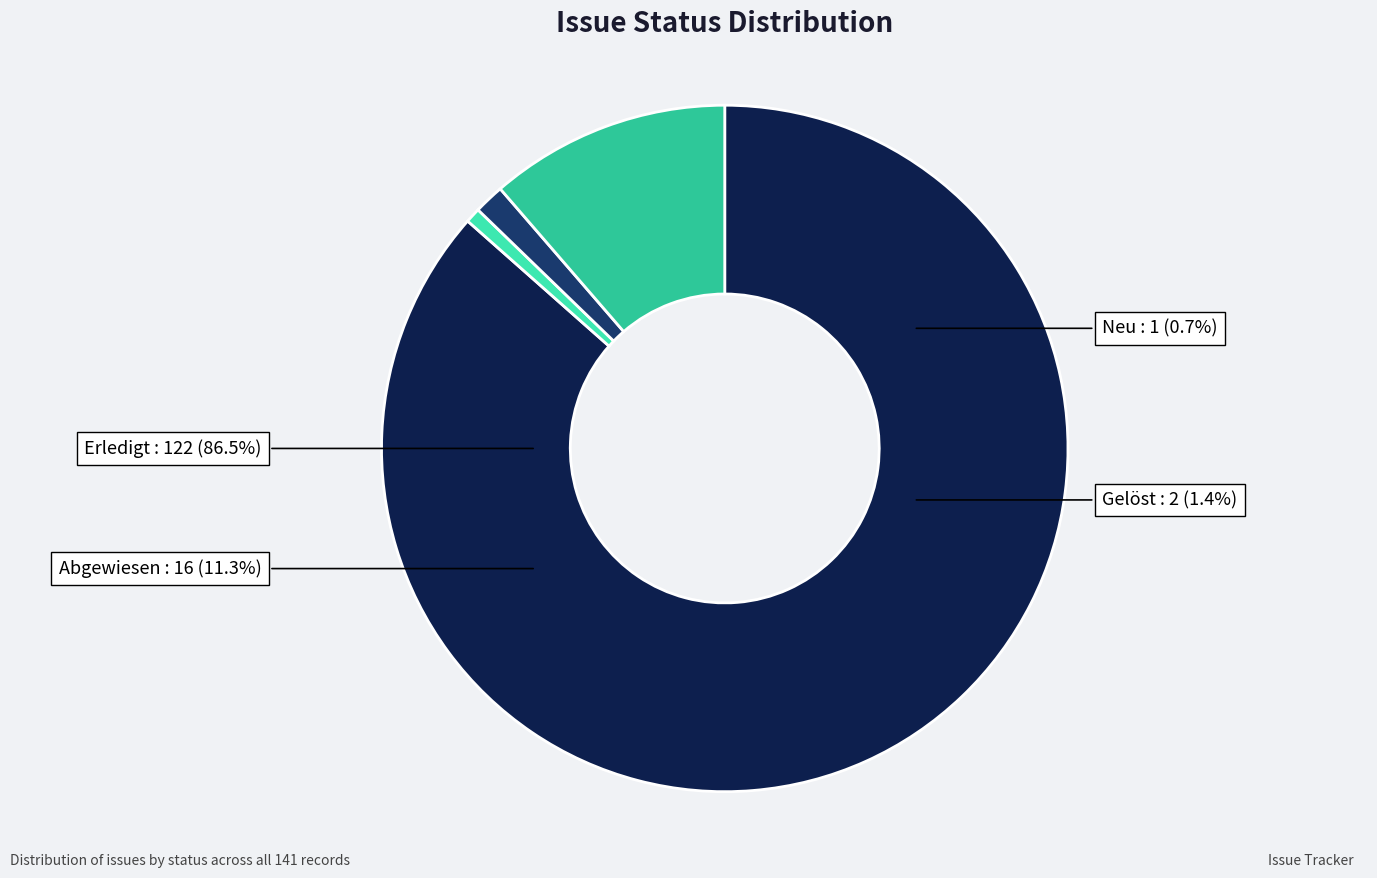

Rank the categories by value from highest to lowest.

Erledigt, Abgewiesen, Gelöst, Neu